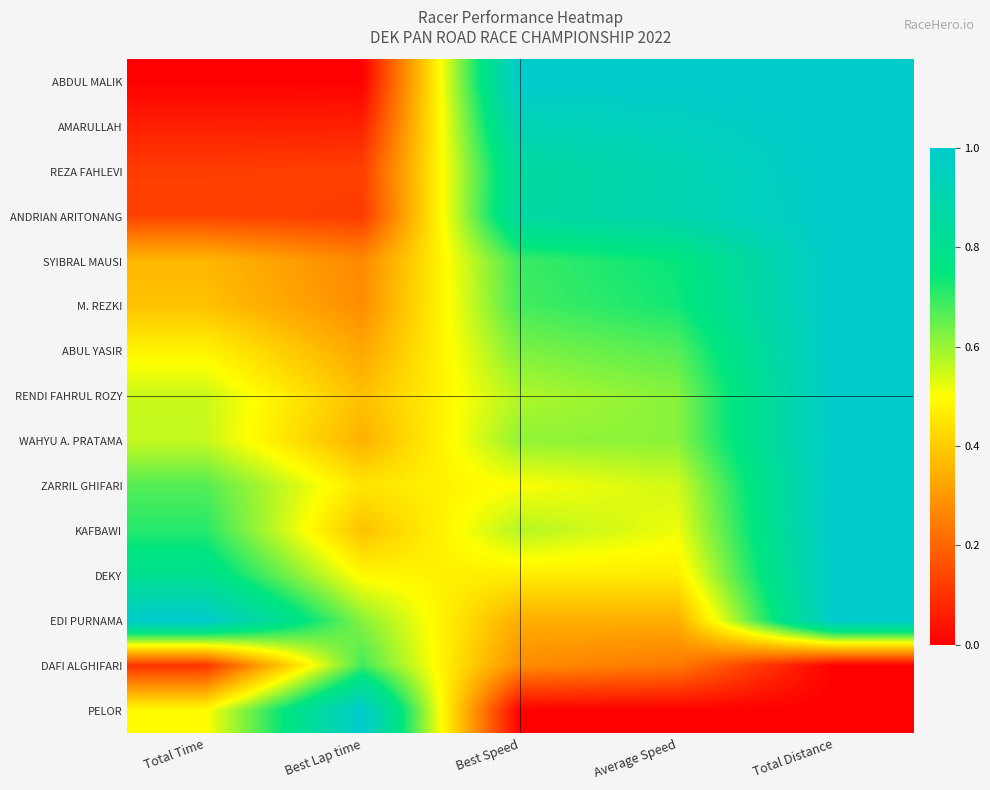

What is the total value across all series at Best Speed?

9.0